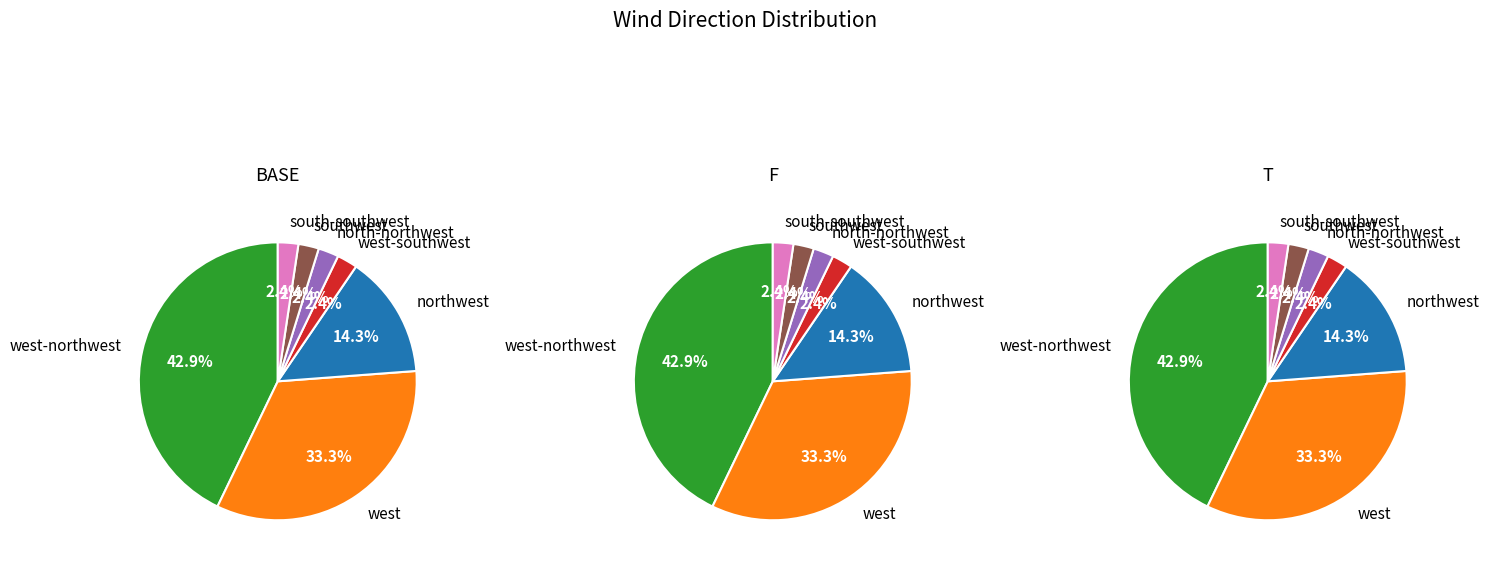

What portion of the pie excludes west?

66.7%